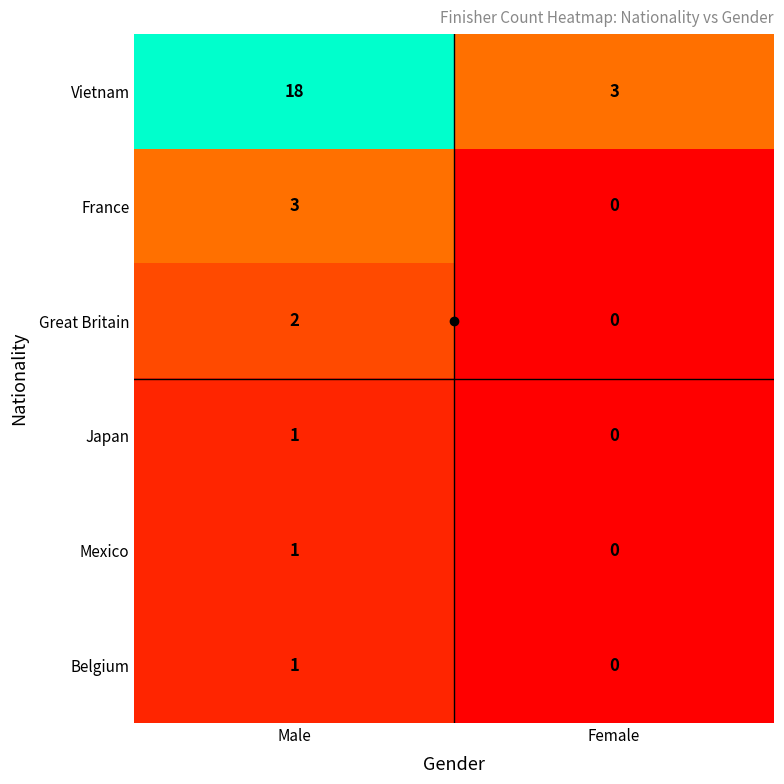

At which category is the sum across all series the highest?

Male